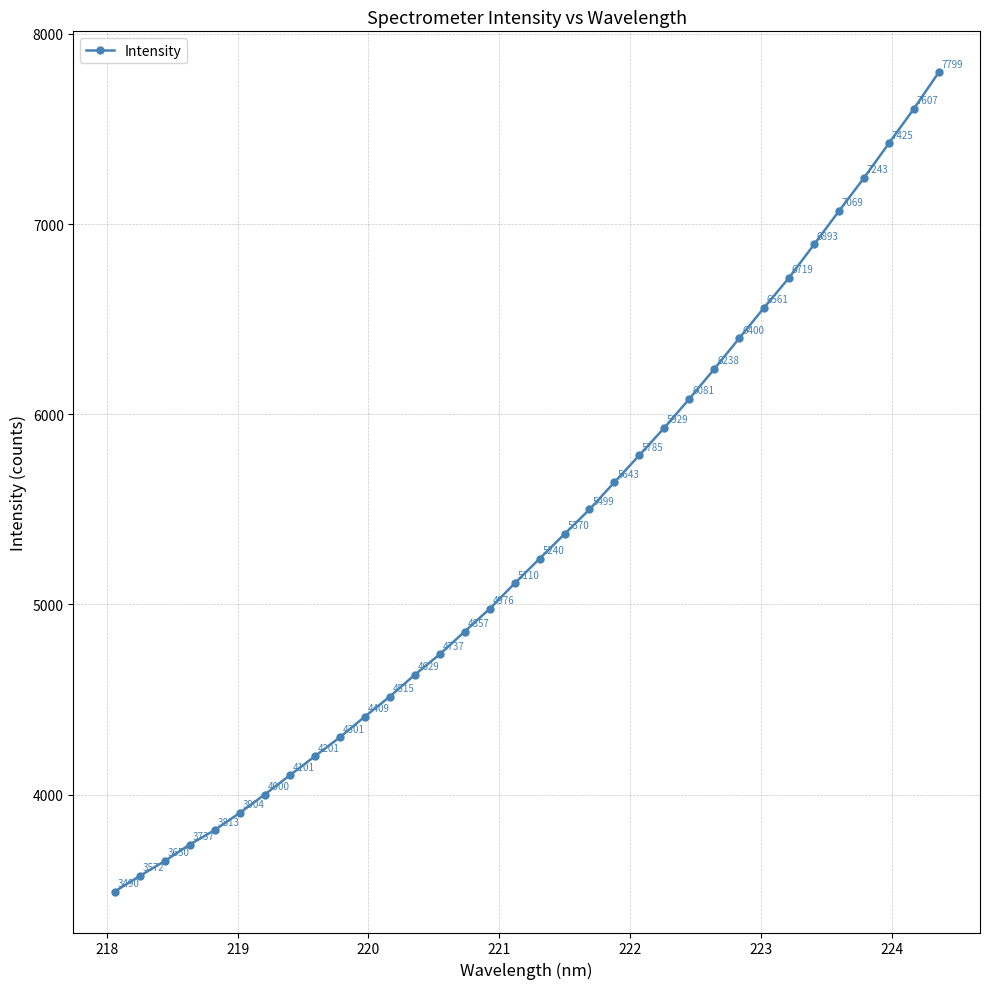

What is the maximum value shown in the chart?

7798.6